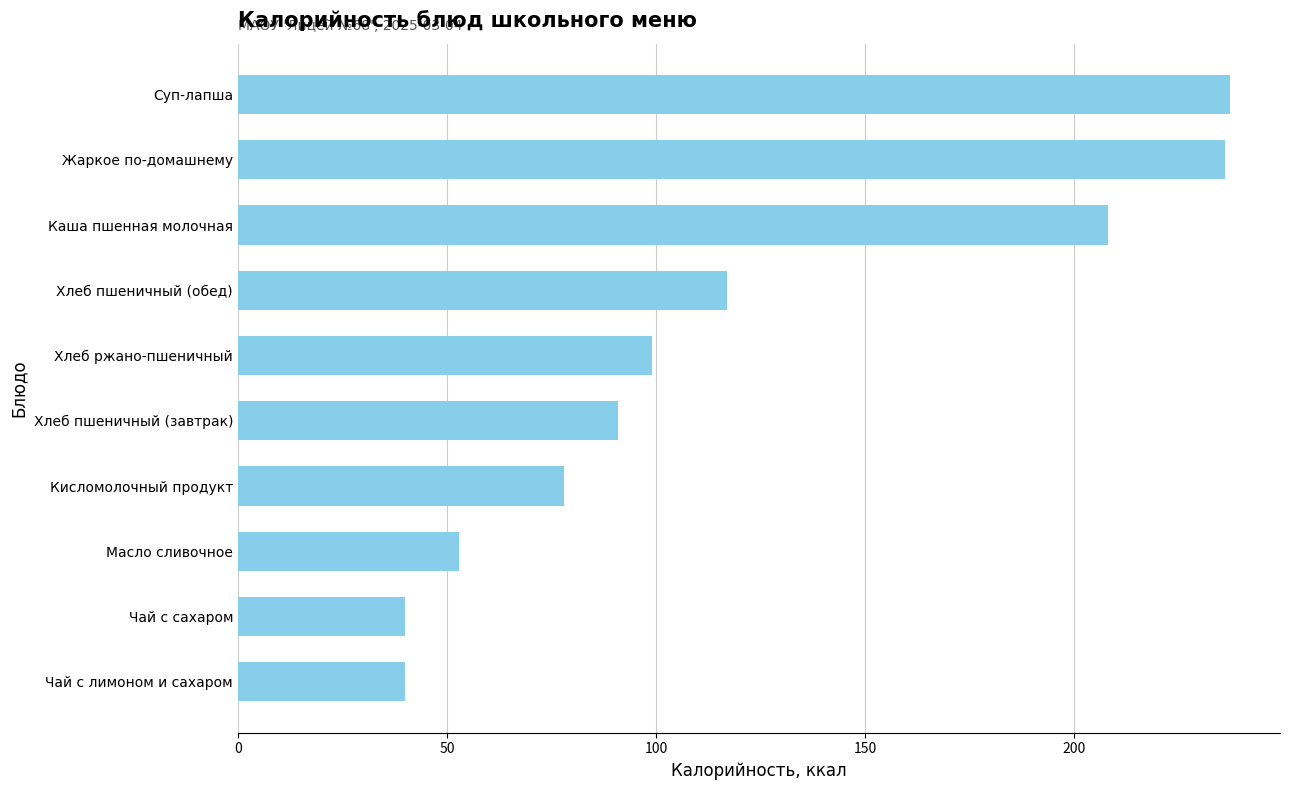

The chart shows a value of 39.9 at Чай с лимоном и сахаром. True or false?

True